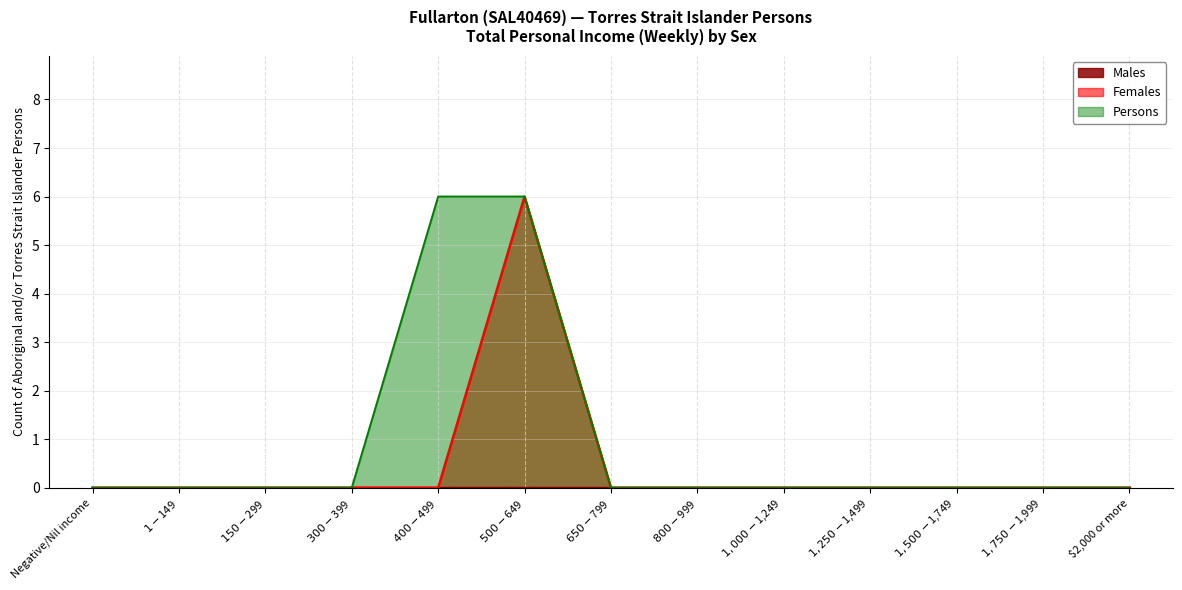

What is the difference between the second highest and second lowest values in the Persons series?

6